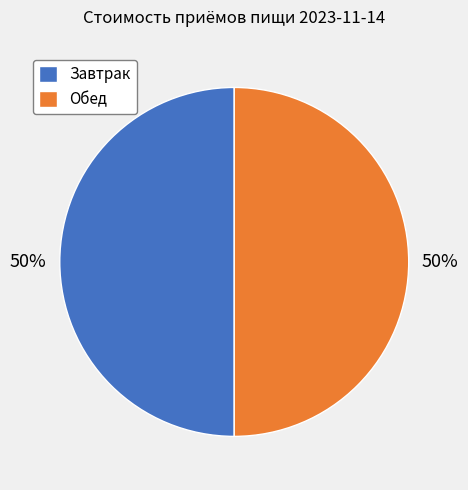

What is the ratio of the value at Завтрак to the value at Обед?

1.0